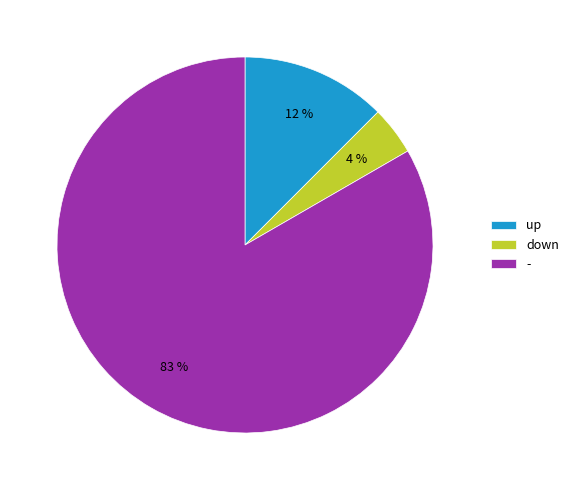

To the nearest percent, what is the average slice percentage?

33%